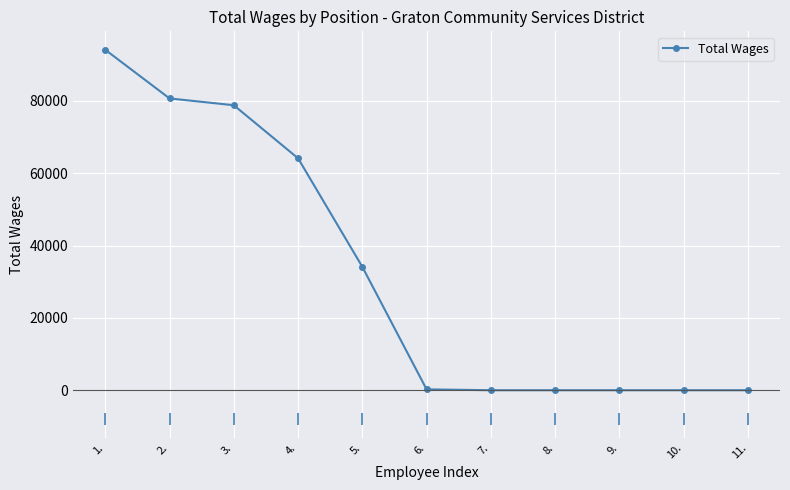

At which label is the value closest to 47046?

5.